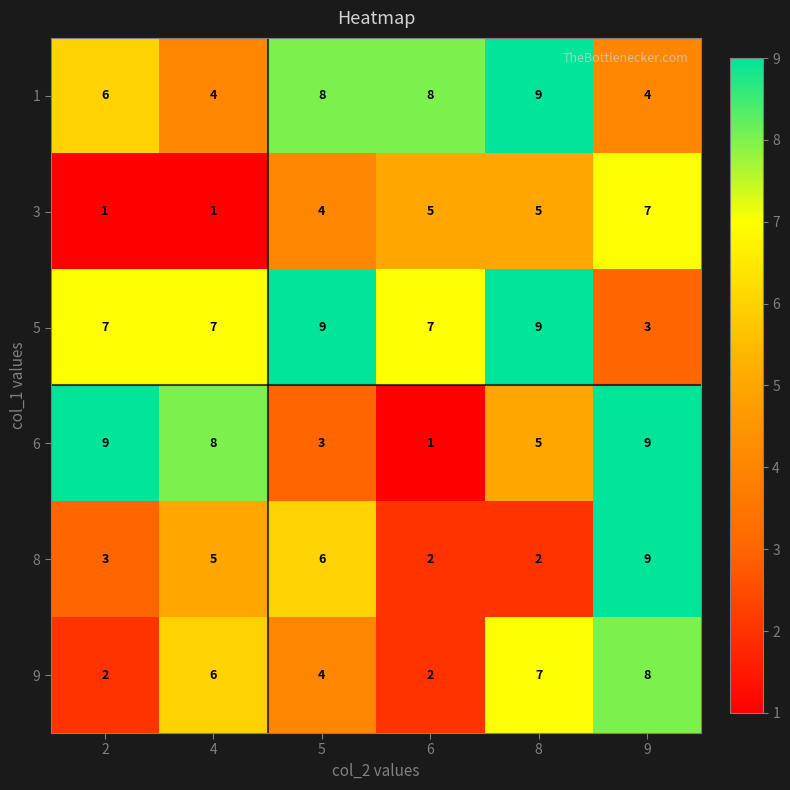

Where is 8 nearest to the value 5?

4